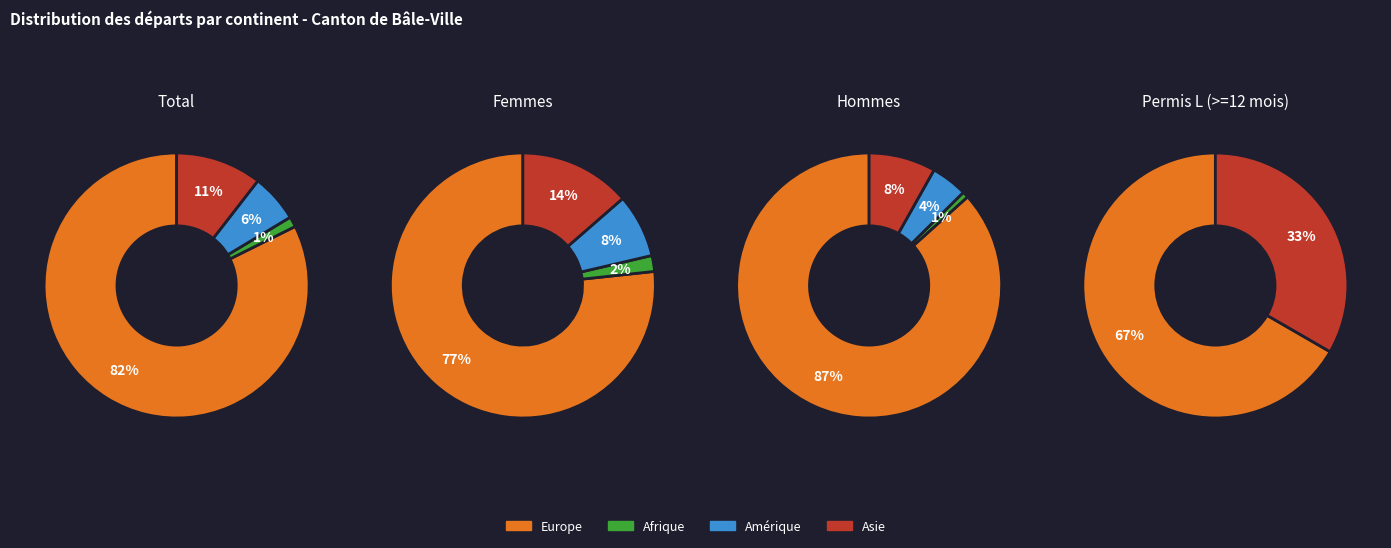

Is it true that Permis L is 18% of the pie?

False